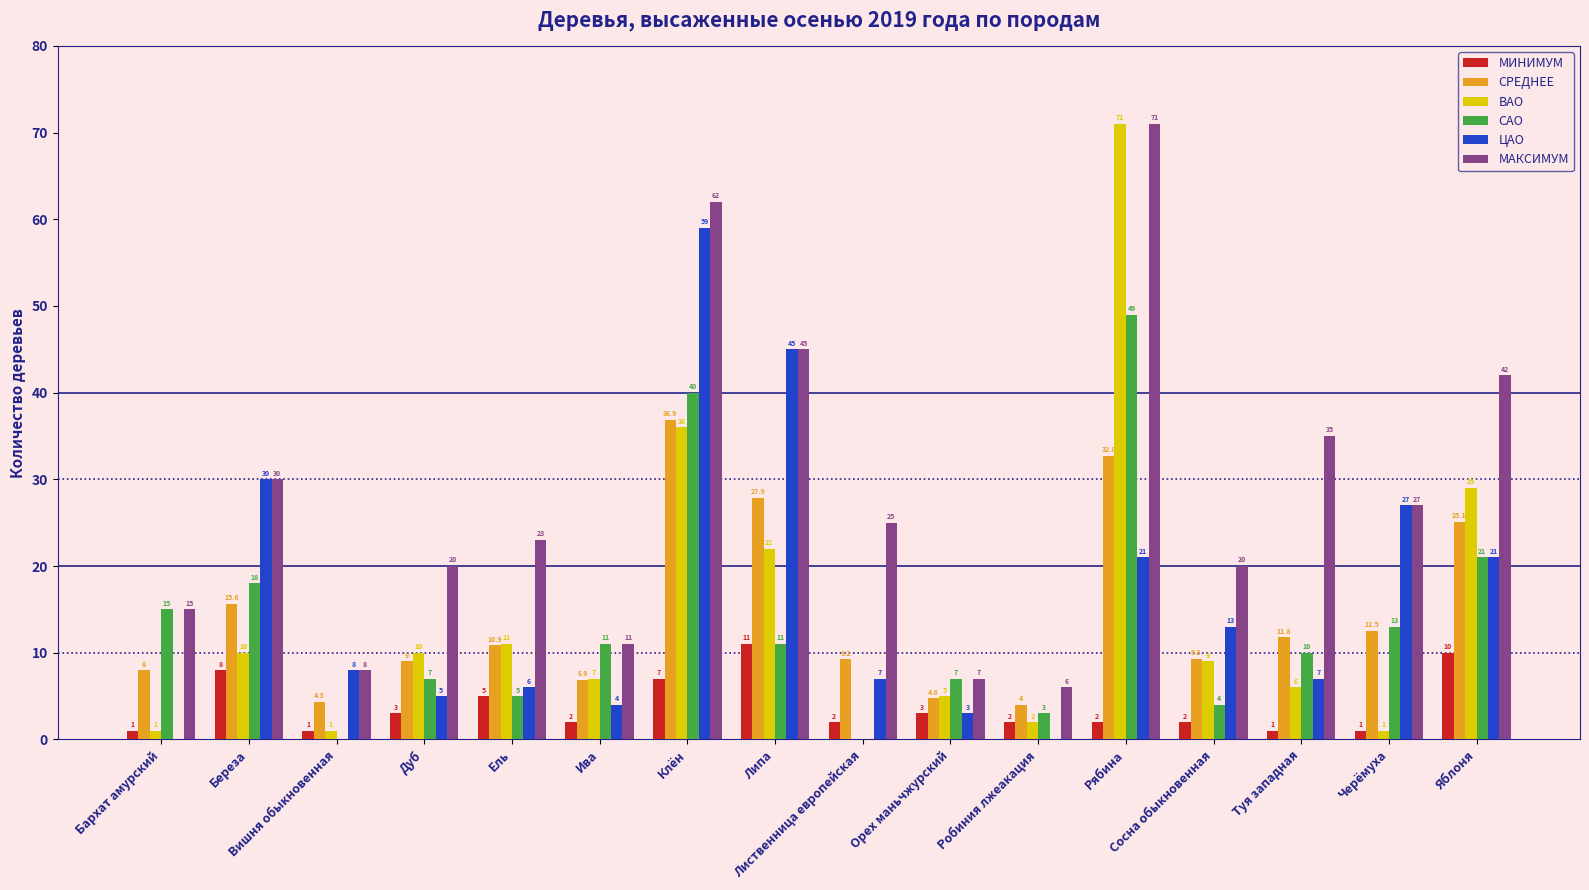

Which series has the largest range (max minus min)?

ВАО